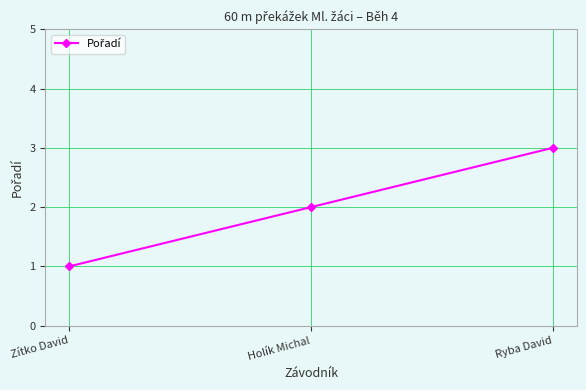

Which label corresponds to the largest value in the chart?

Ryba David